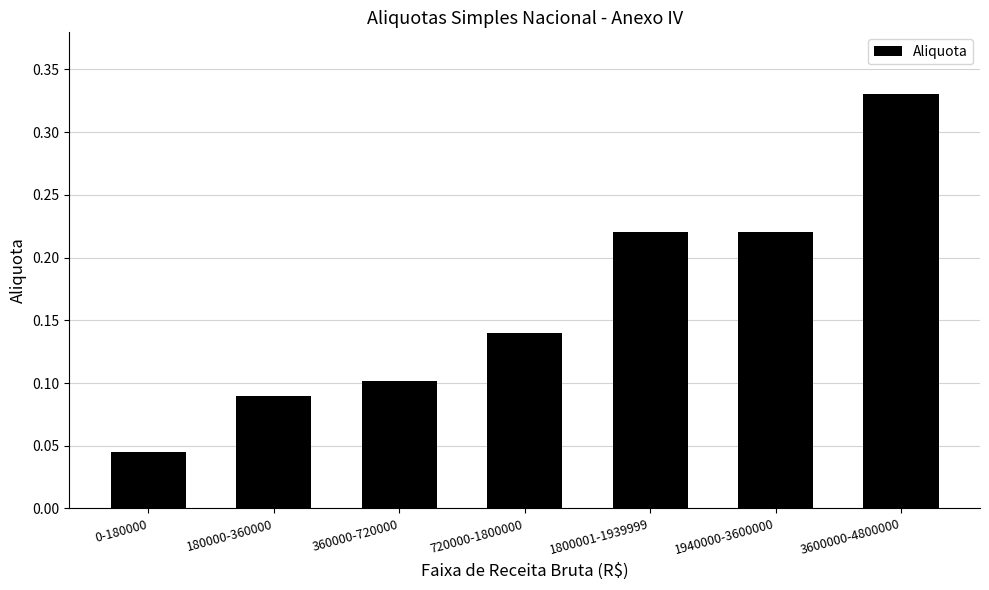

What is the sum of all values?

1.1